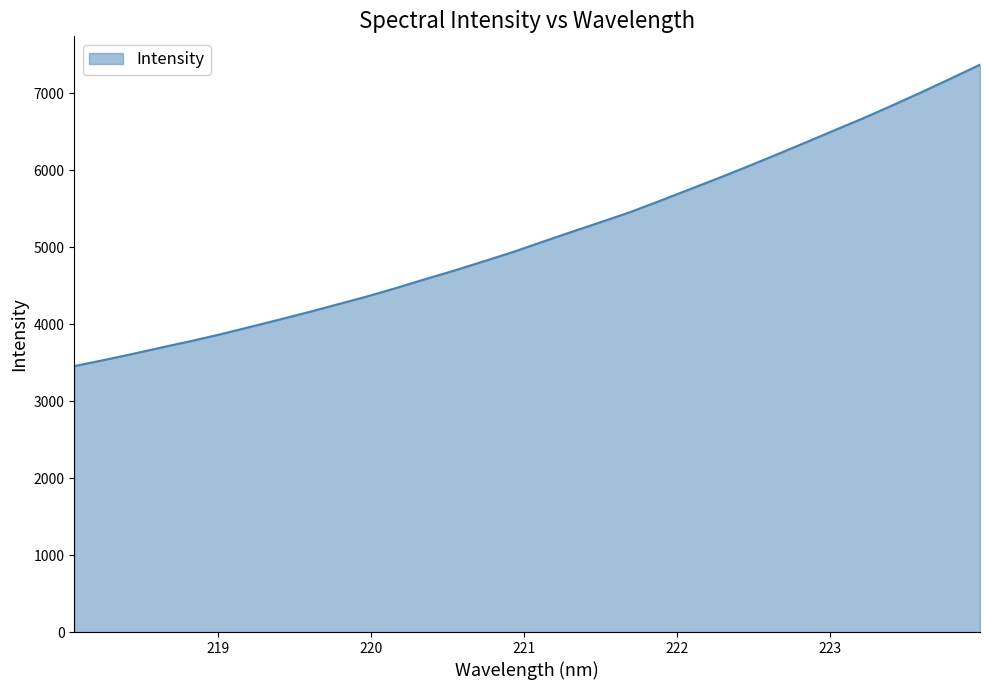

What is the maximum value shown in the chart?

7369.2